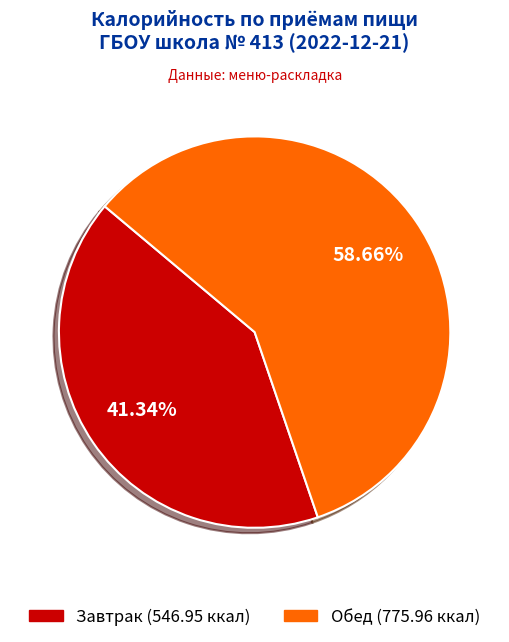

Is Завтрак the majority of the pie?

No